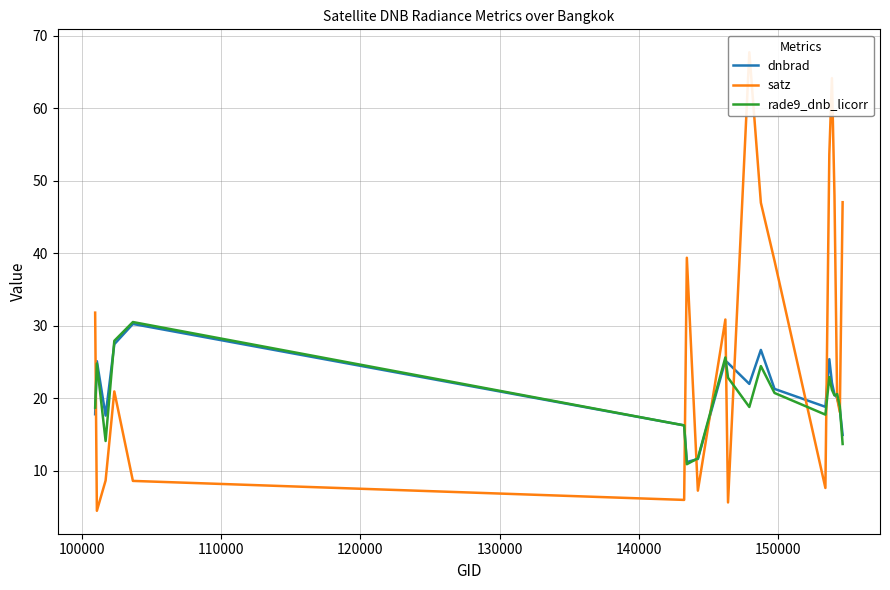

What is the highest value of the rade9_dnb_licorr series?

30.5